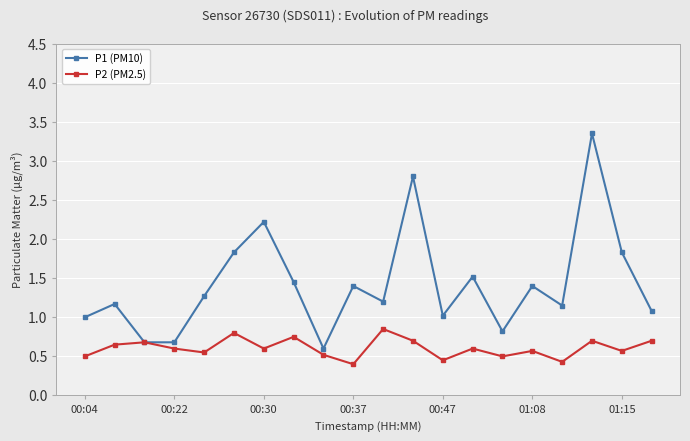

List the series in order of their peak value, highest first.

P1 (PM10), P2 (PM2.5)